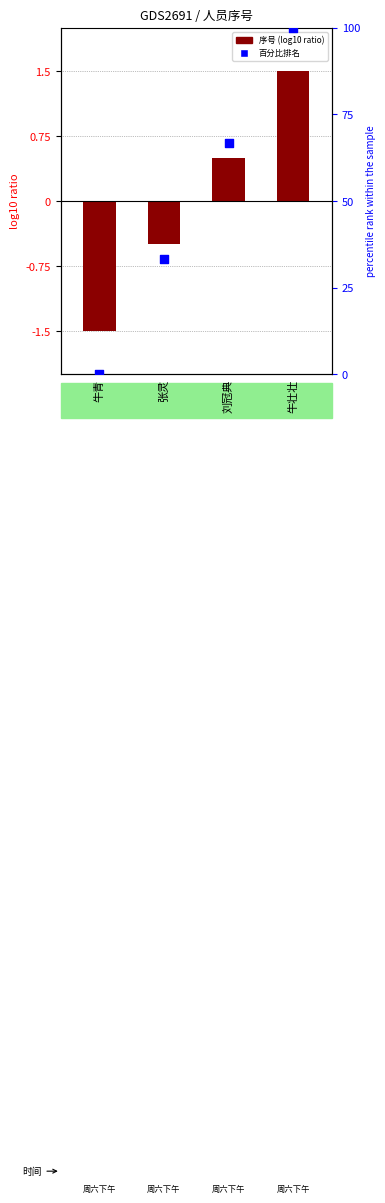

Is the value of 序号 (centered) at 刘冠典 greater than the value of 百分比排名 at 牛壮壮?

No